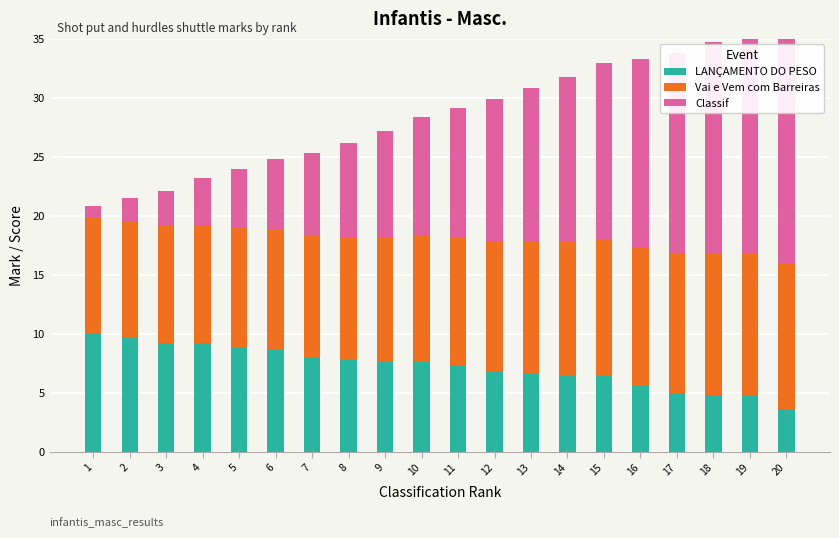

What is the value of the LANÇAMENTO DO PESO bar at the 3rd from the left?

9.2